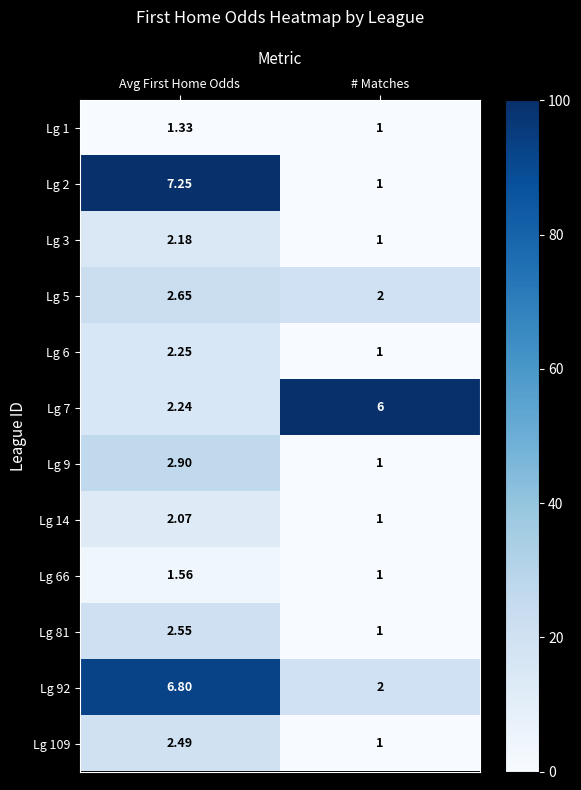

What is the total value across all series at # Matches?

19.0